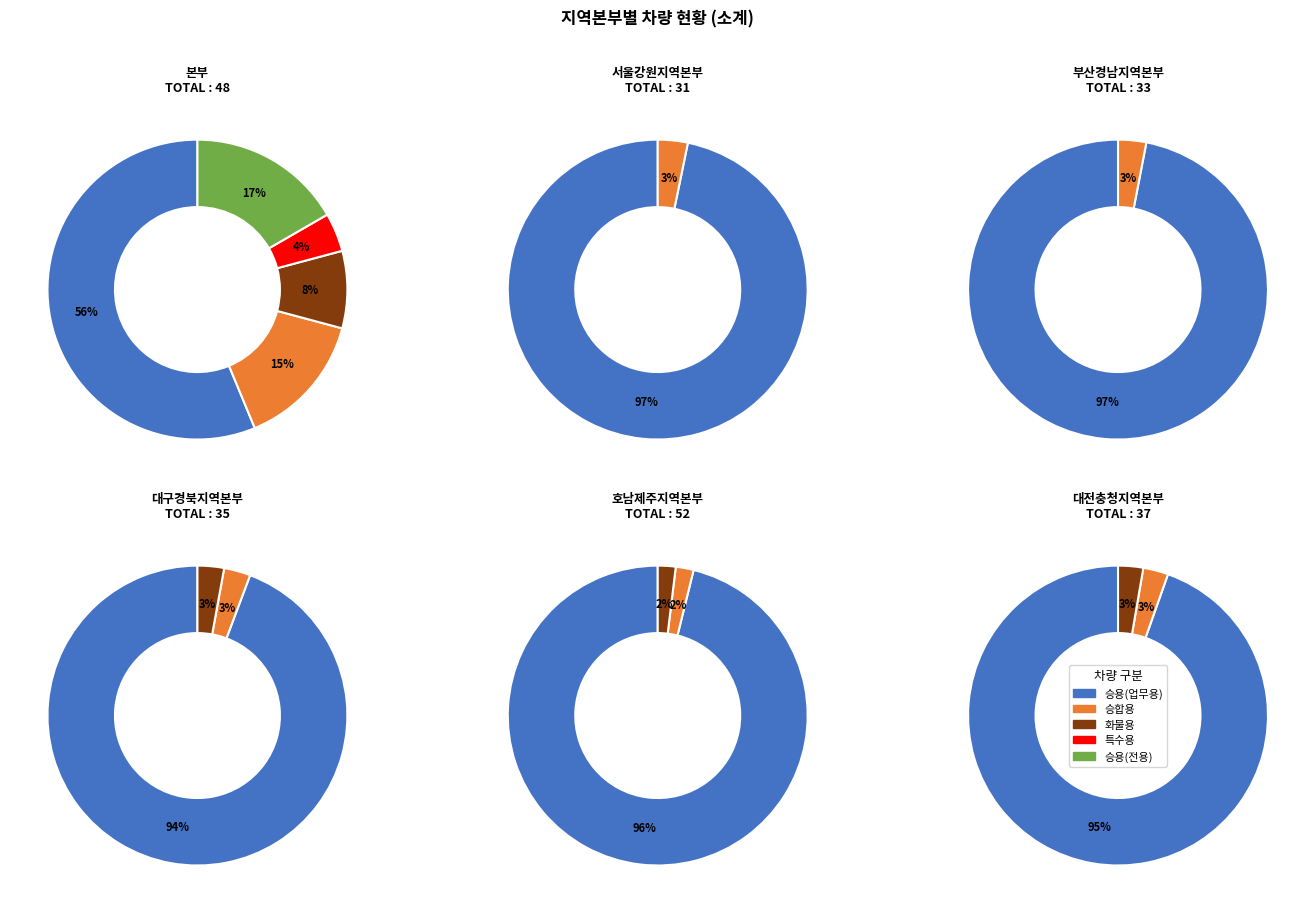

Rank the series at 서울강원지역본부 from highest to lowest value.

승용(업무용), 승합용, 화물용, 특수용, 승용(전용)